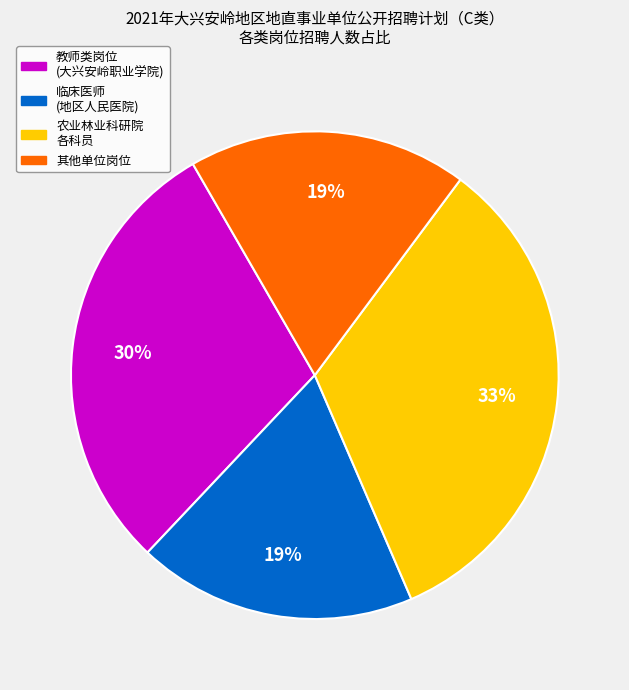

How many slices are in this pie chart?

4